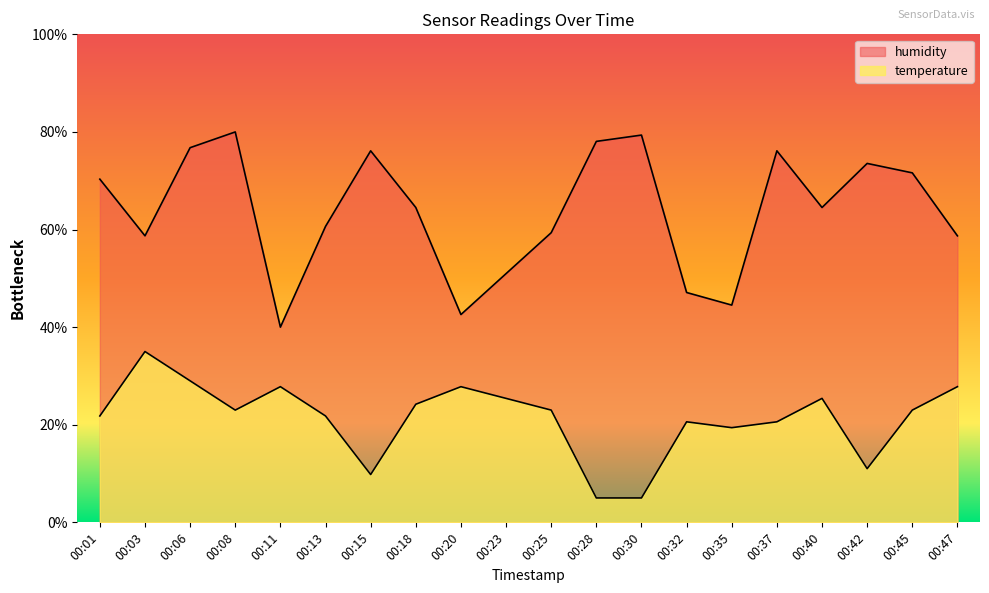

What is the spread (max minus min) of values at 00:01?

48.5